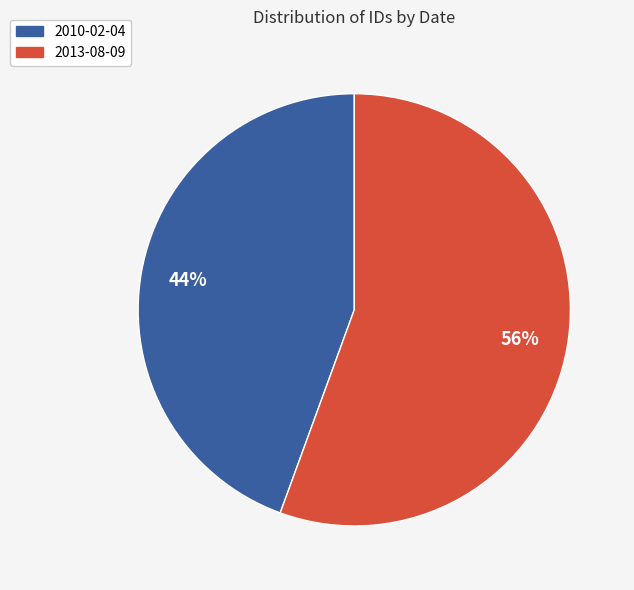

Which category accounts for the majority?

2013-08-09